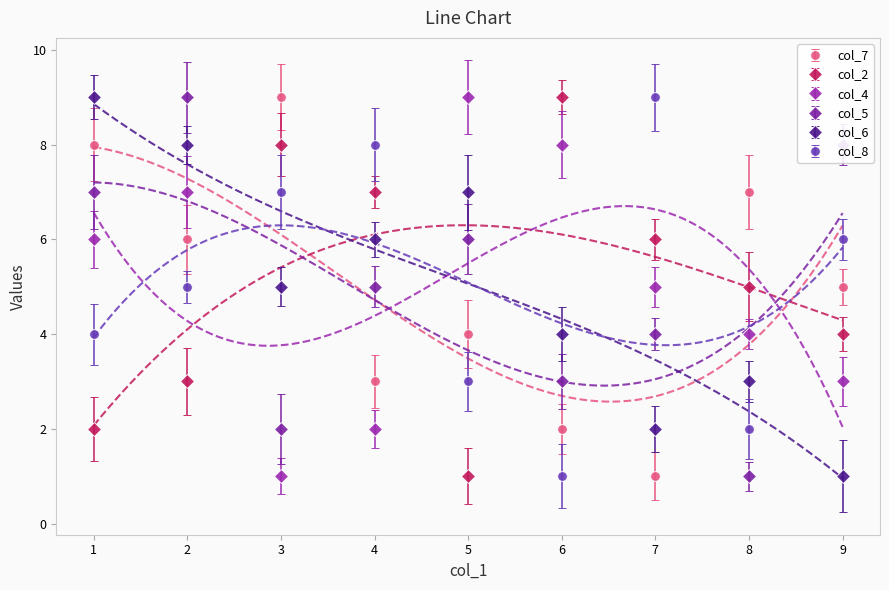

How many intersections are there between col_4 and col_8?

5